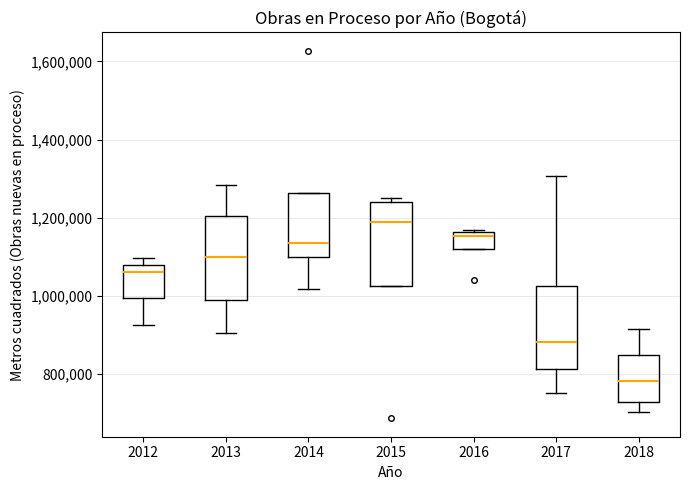

Which box's median line is the highest?

2015